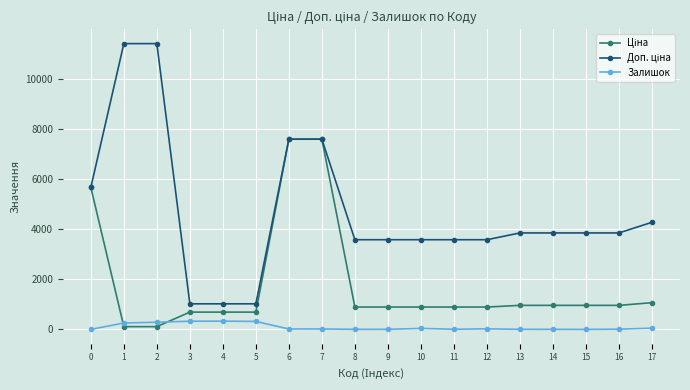

List the labels in order of Доп. ціна value, smallest first.

3, 4, 5, 8, 9, 10, 11, 12, 13, 14, 15, 16, 17, 0, 6, 7, 1, 2